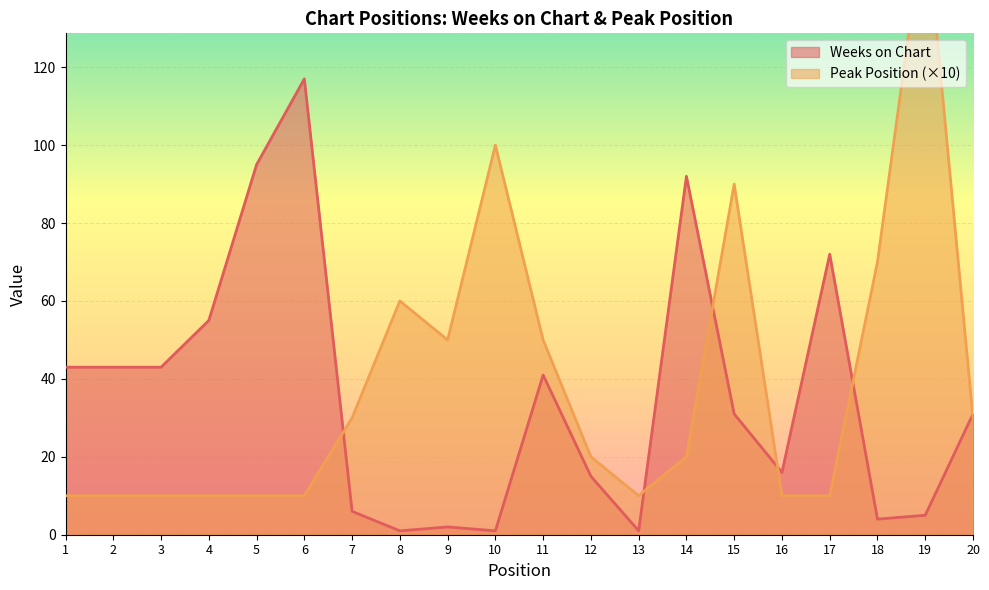

At 13, list the series in order from smallest to largest.

Weeks on Chart, Peak Position